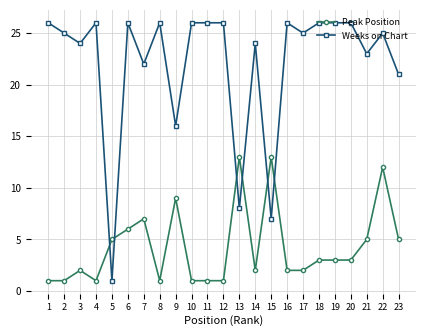

True or false: Peak Position has more than 1 interior local peaks.

True